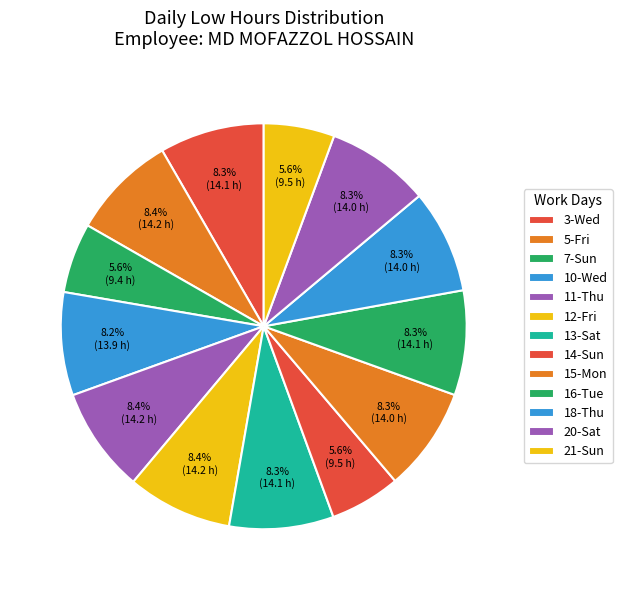

Rank the categories by value from highest to lowest.

5-Fri, 11-Thu, 12-Fri, 16-Tue, 3-Wed, 13-Sat, 15-Mon, 20-Sat, 18-Thu, 10-Wed, 14-Sun, 21-Sun, 7-Sun